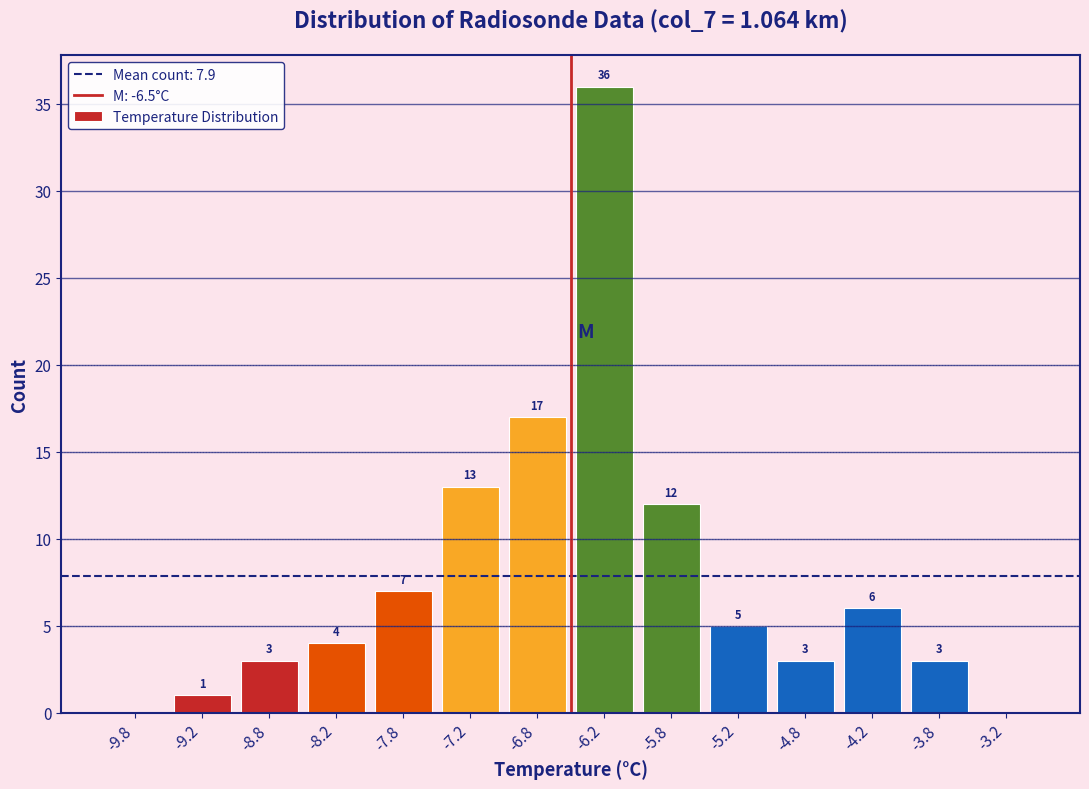

Over which range of the x-axis is the bar tallest?

-6.5 to -6.0